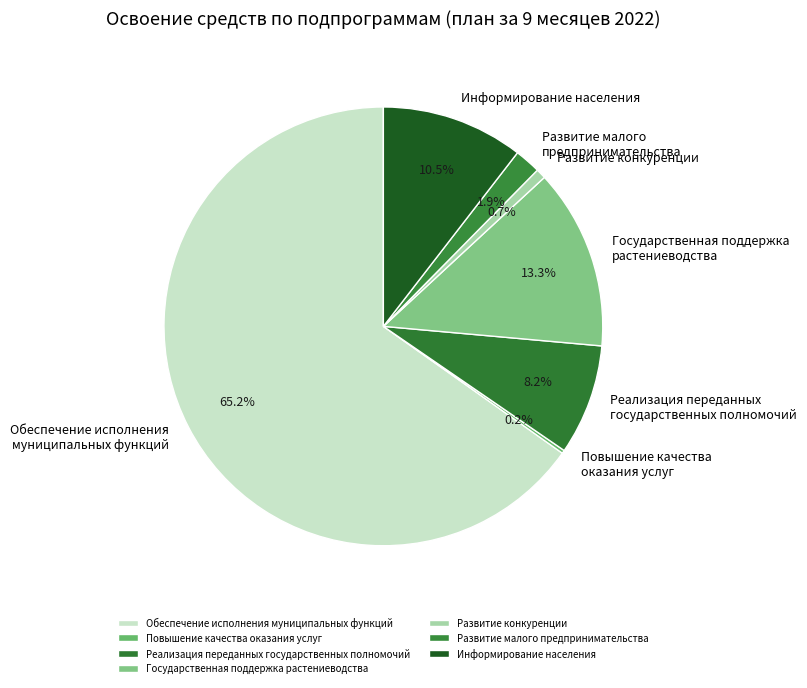

Which has a higher value, Государственная поддержка растениеводства or Развитие конкуренции?

Государственная поддержка растениеводства